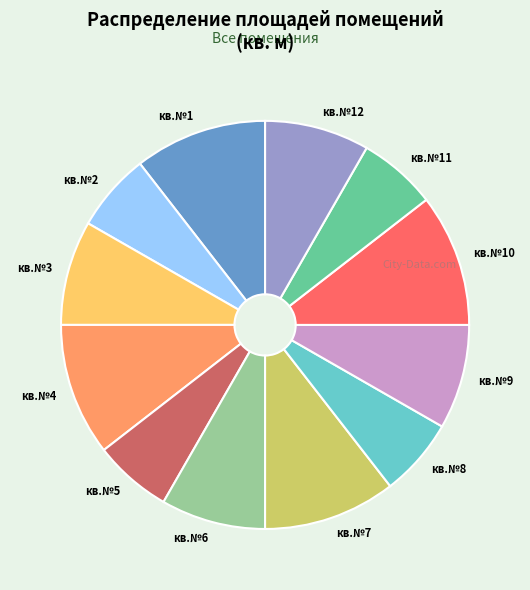

Is there any slice that represents more than half of the pie?

No